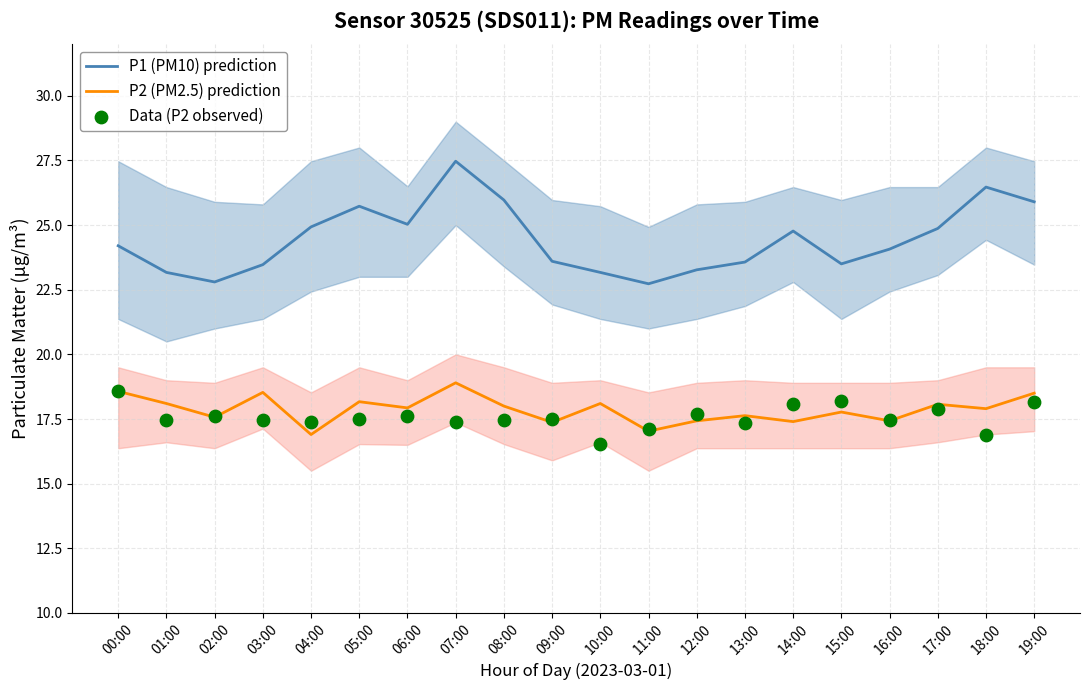

What are all the series names shown in the legend?

P1 (PM10) prediction, P2 (PM2.5) prediction, Data (P2 observed)